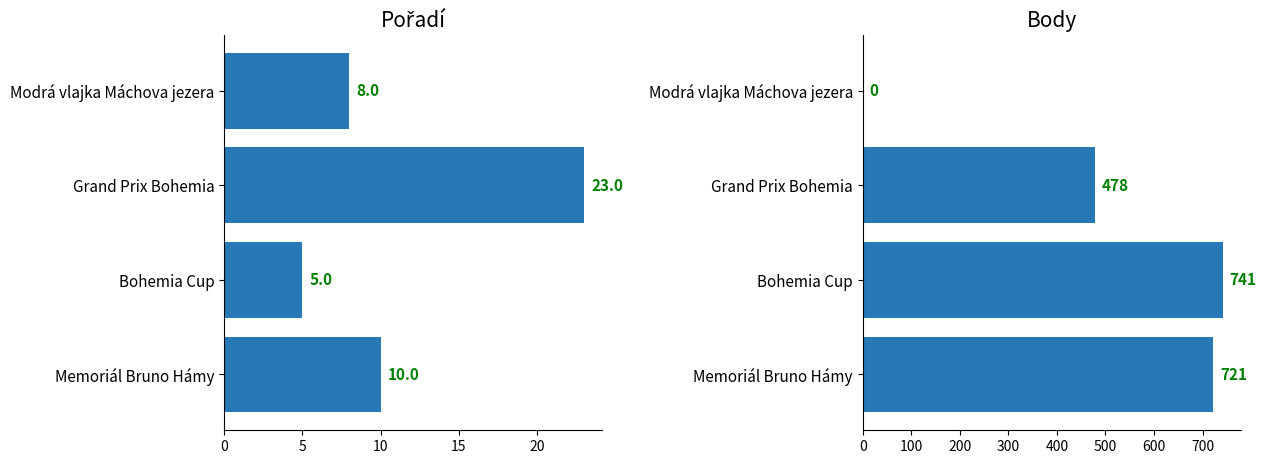

Rank the series by their average value, from lowest to highest.

Pořadí, Body